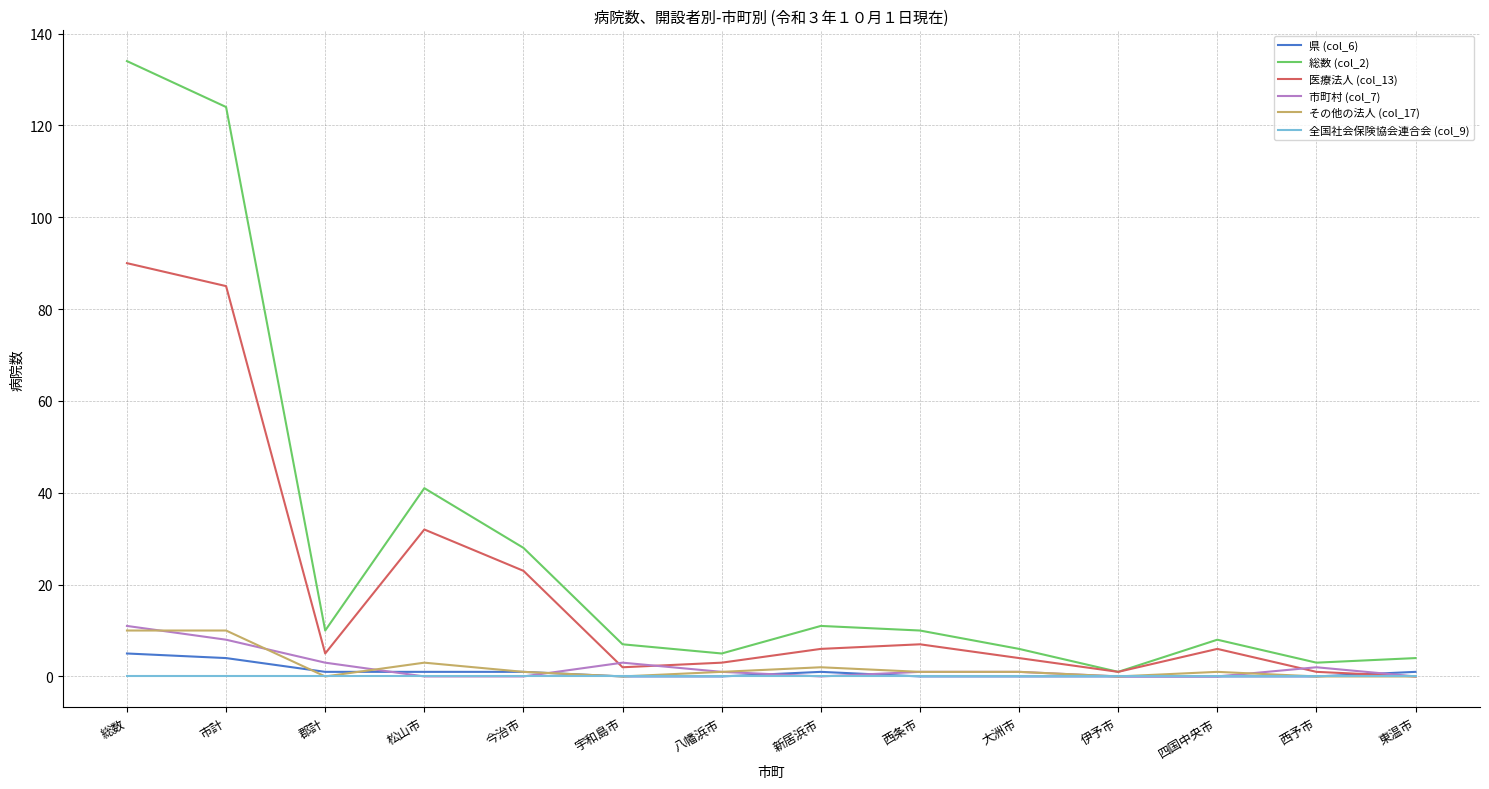

At which category is the sum across all series the highest?

総数